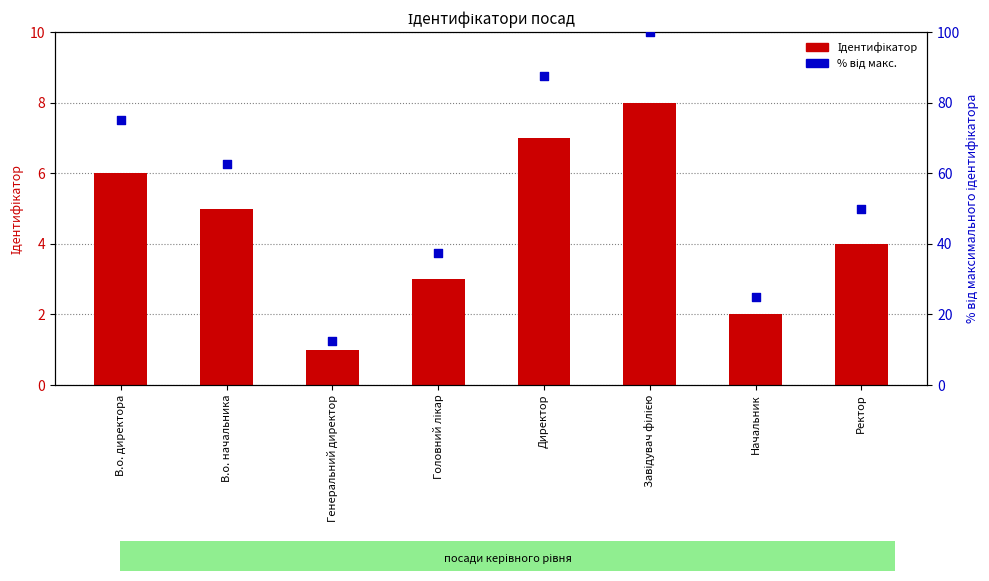

What is the total value across all series at Ректор?

54.0